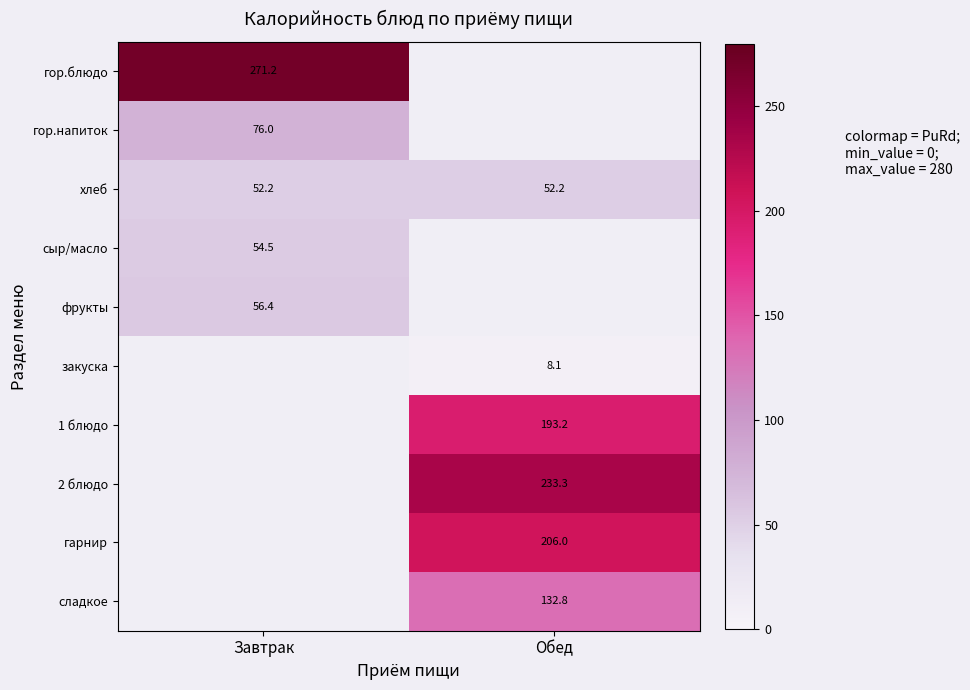

True or false: гор.напиток has a value of 98.9 at Завтрак.

False